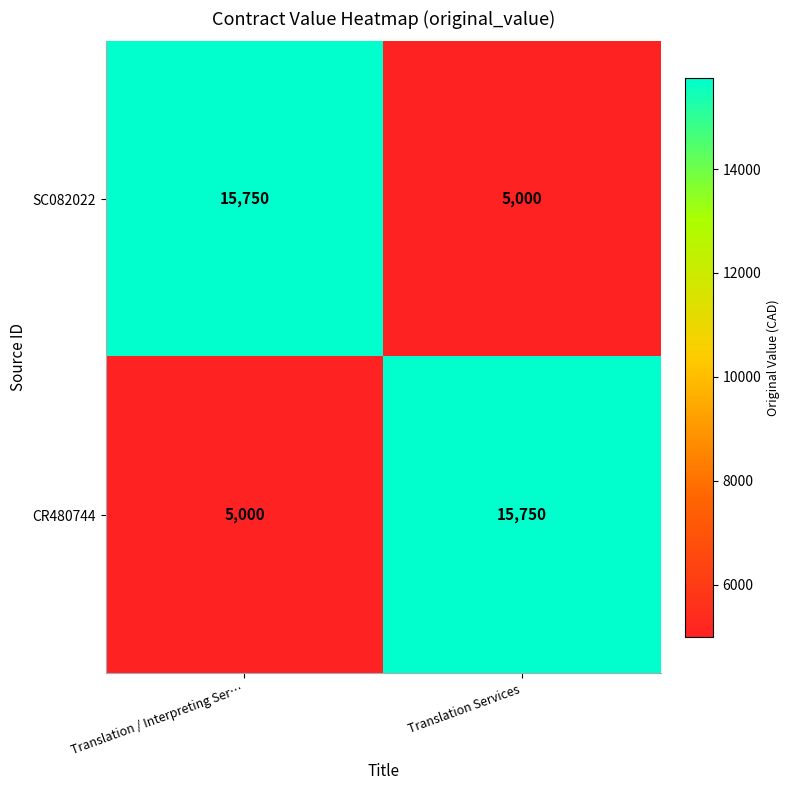

What is the difference between the SC082022 values at Translation / Interpreting Ser… and Translation Services?

10750